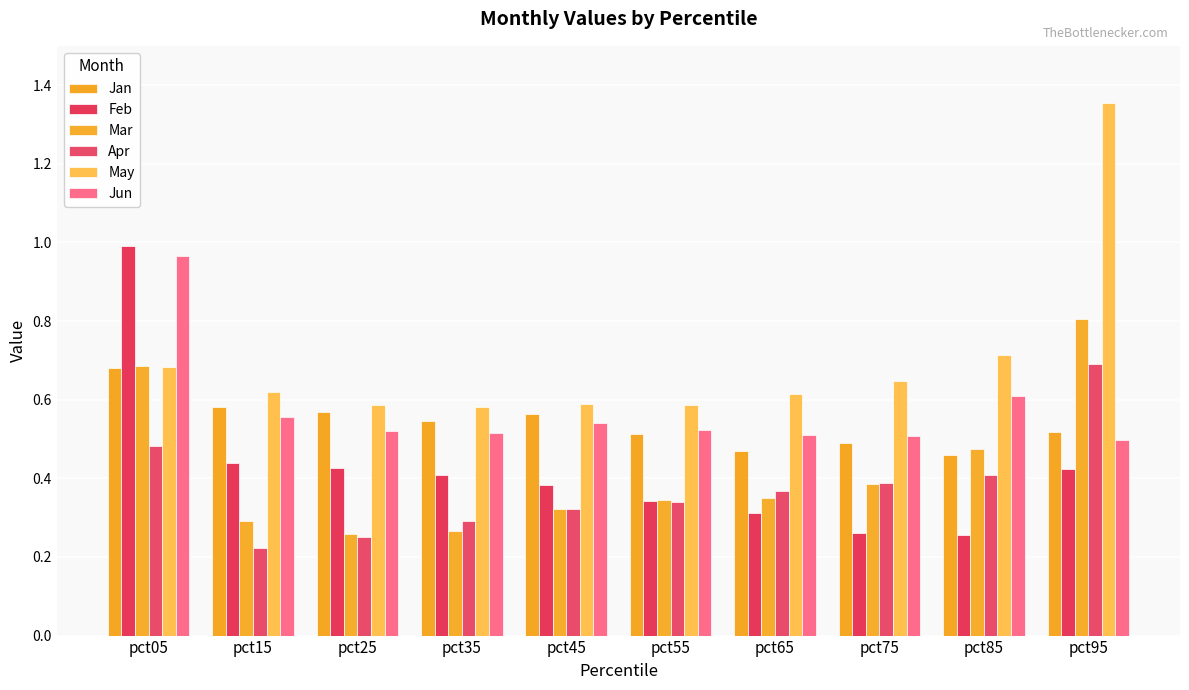

How many groups of bars are there?

10